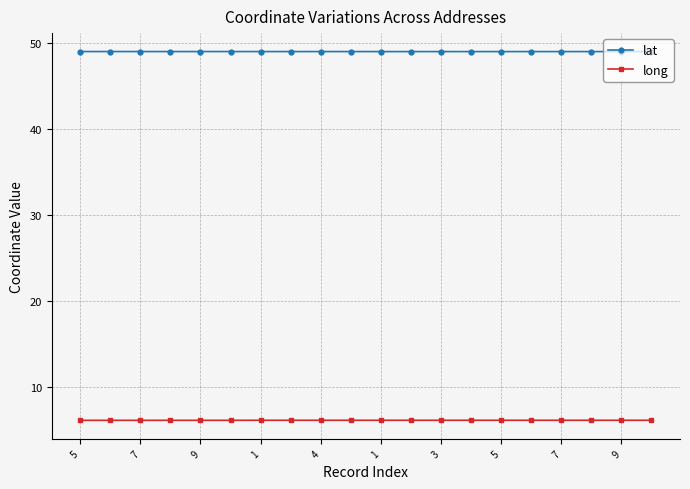

What is the sum of all lat values?

981.0